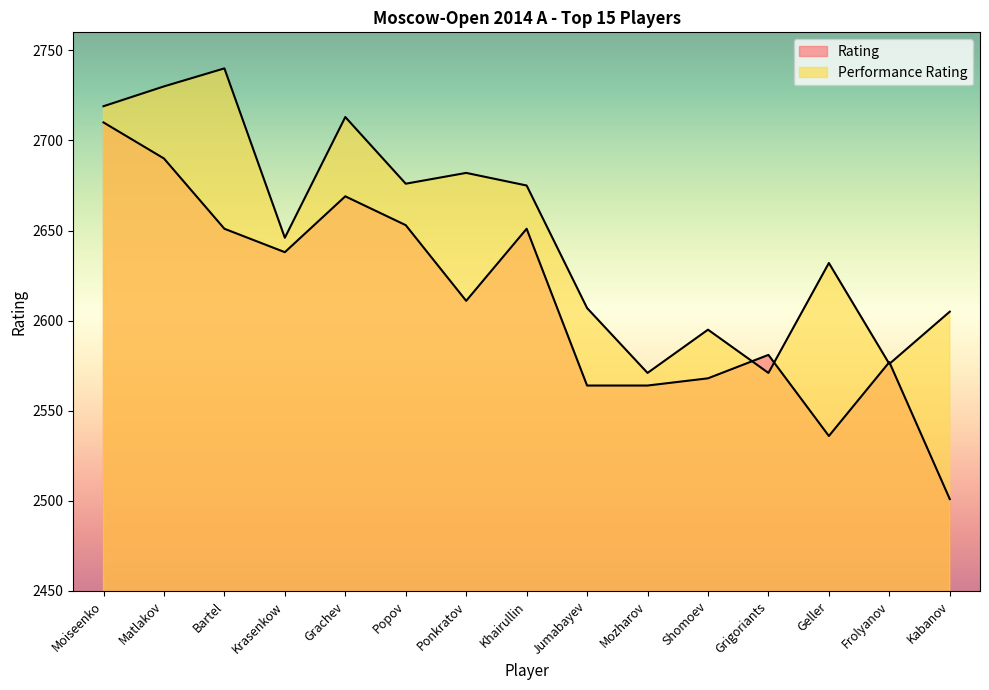

Does the chart display data point markers on the line(s)?

No